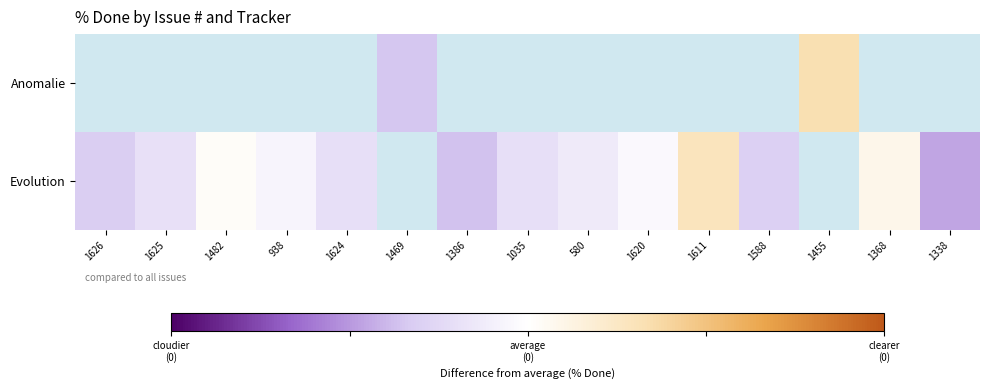

True or false: Evolution has a value of -0.5 at 1338.

True